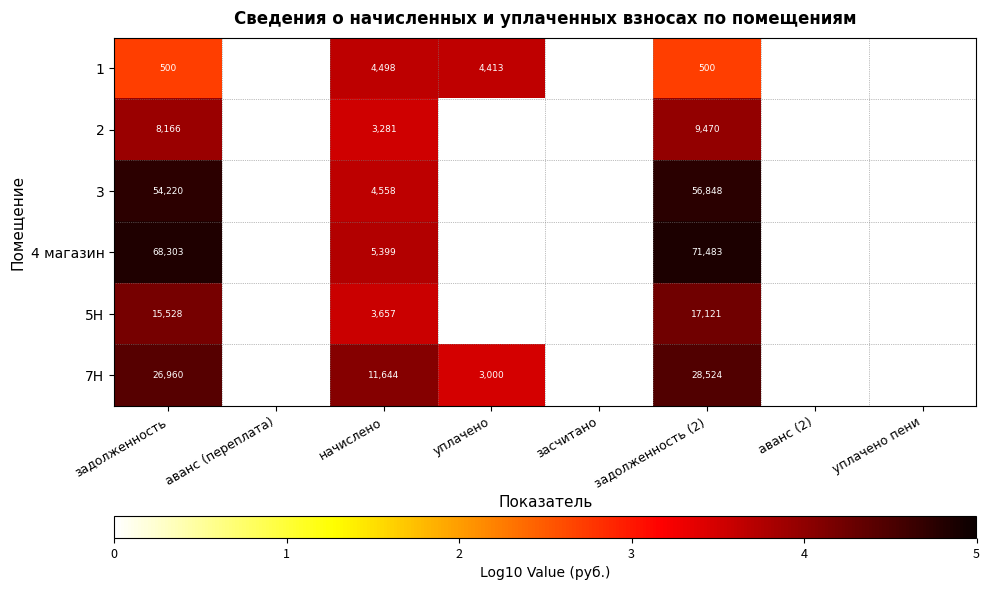

Which label corresponds to the largest value in the chart?

задолженность (2)